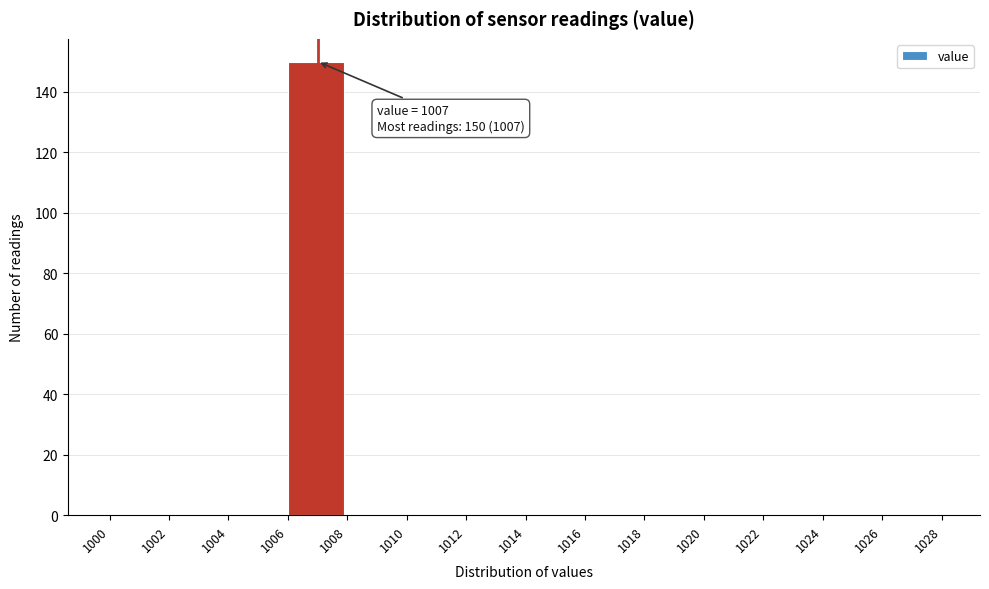

Which range on the x-axis has the tallest bar?

1006 to 1008